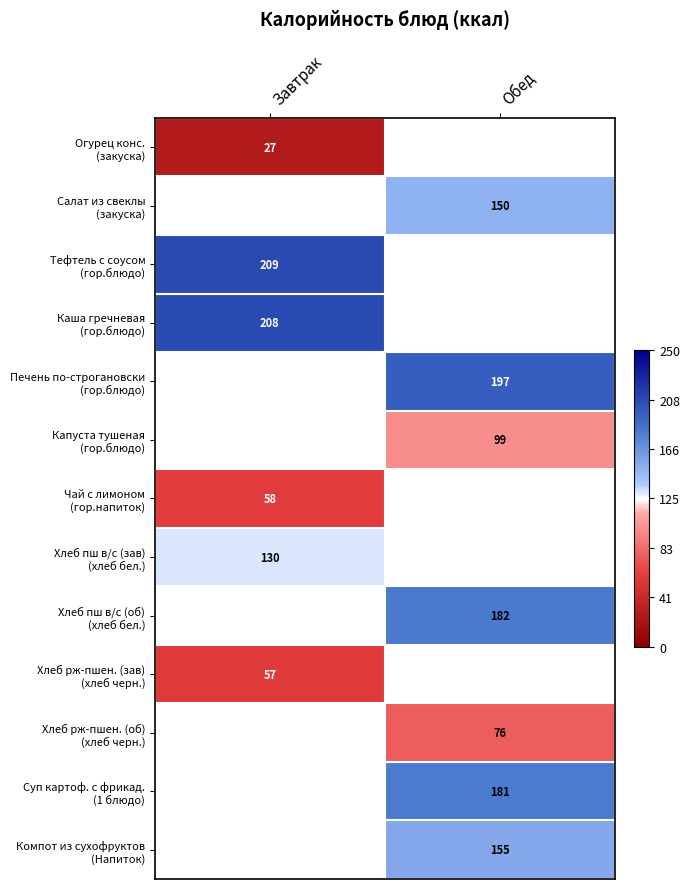

What is the maximum value shown in the chart?

208.5